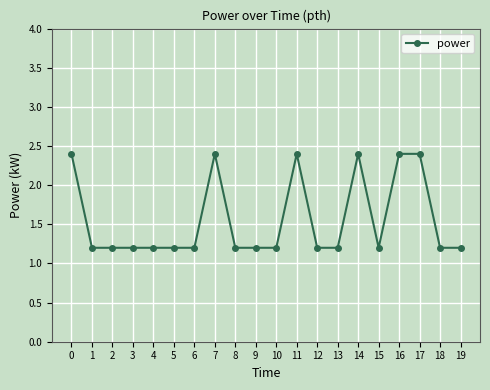

What is the minimum value shown in the chart?

1.2